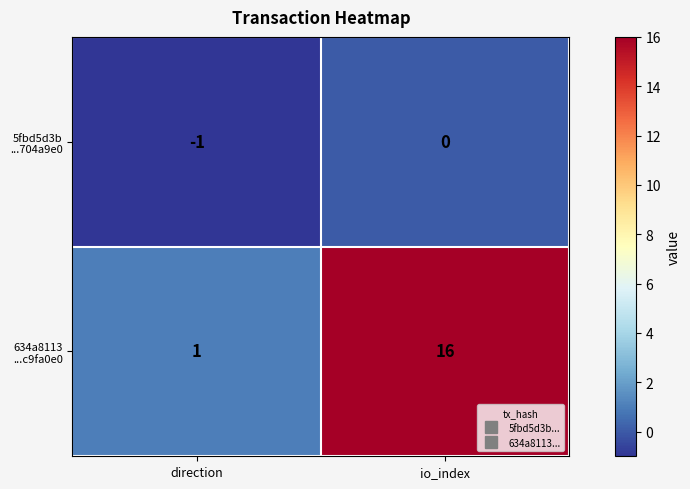

Which category has the lowest value across all series?

direction